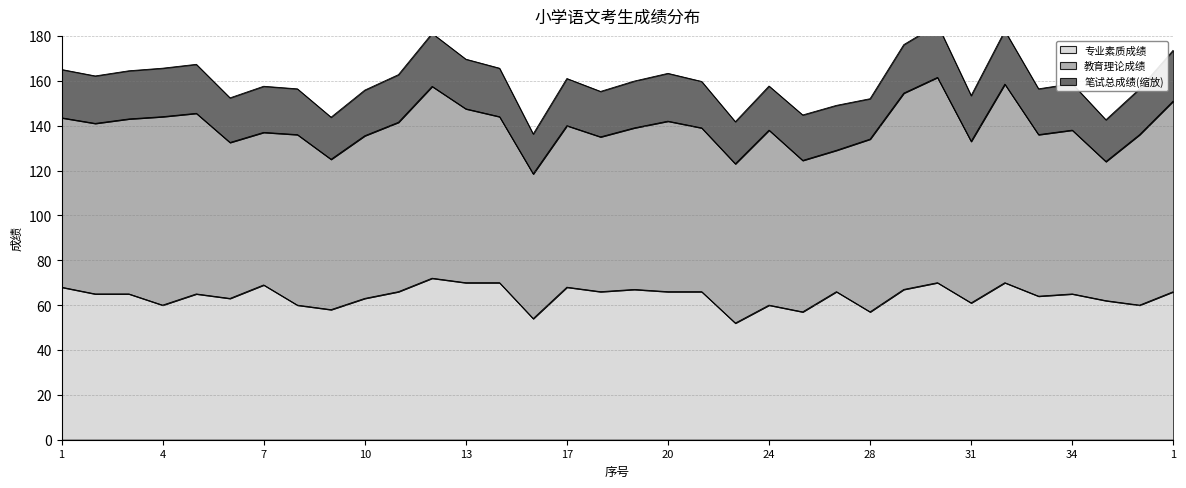

At how many categories does at least one series exceed 58?

34